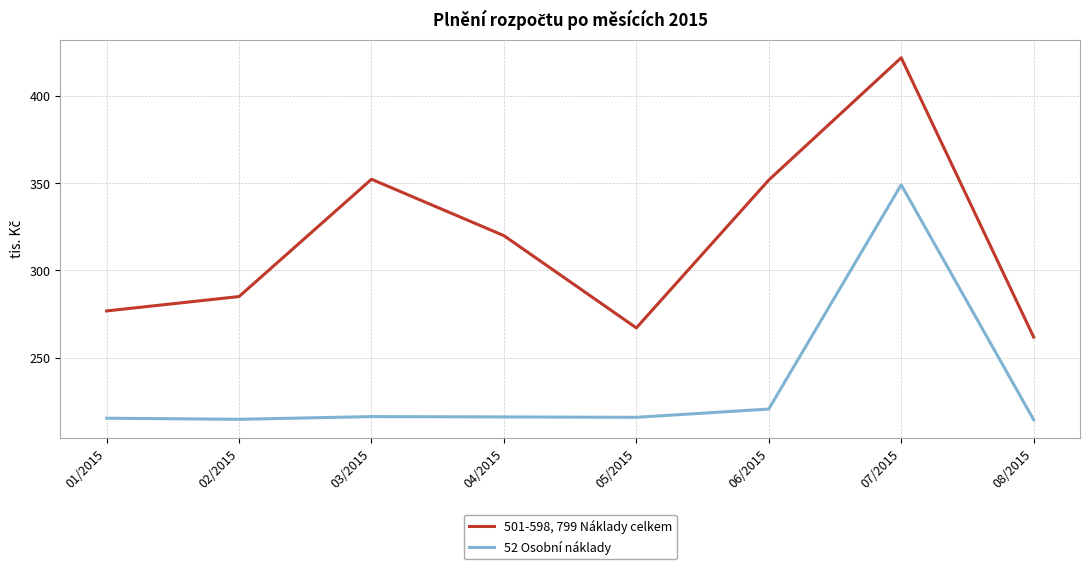

The 501-598, 799 Náklady celkem series shows 267.1 at 05/2015. True or false?

True